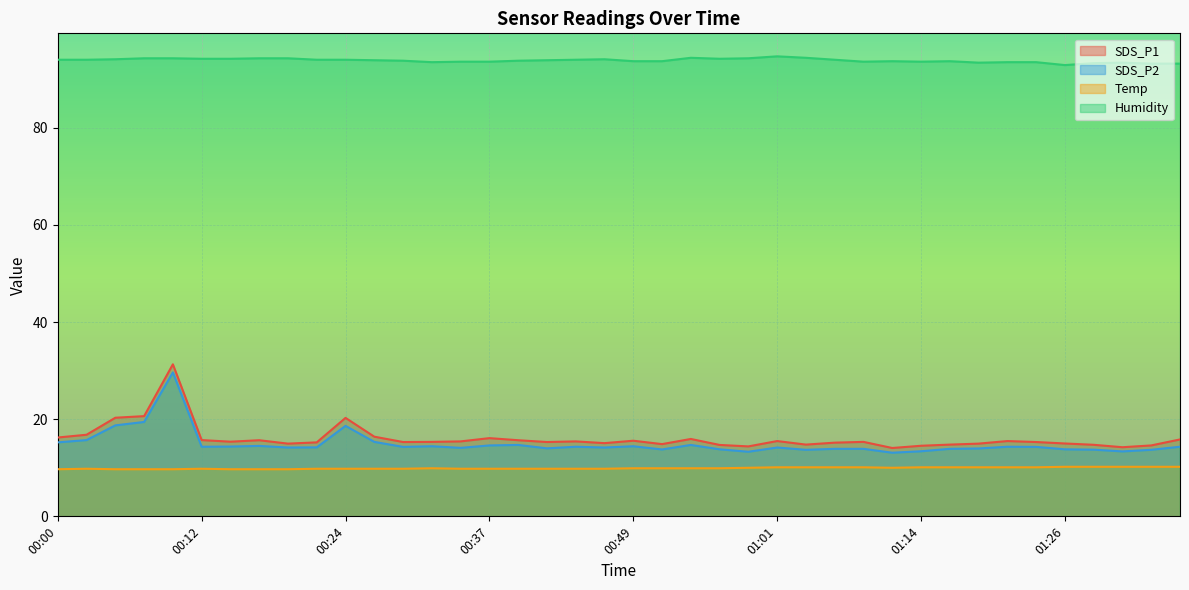

True or false: SDS_P2 and SDS_P1 intersect in this chart.

False